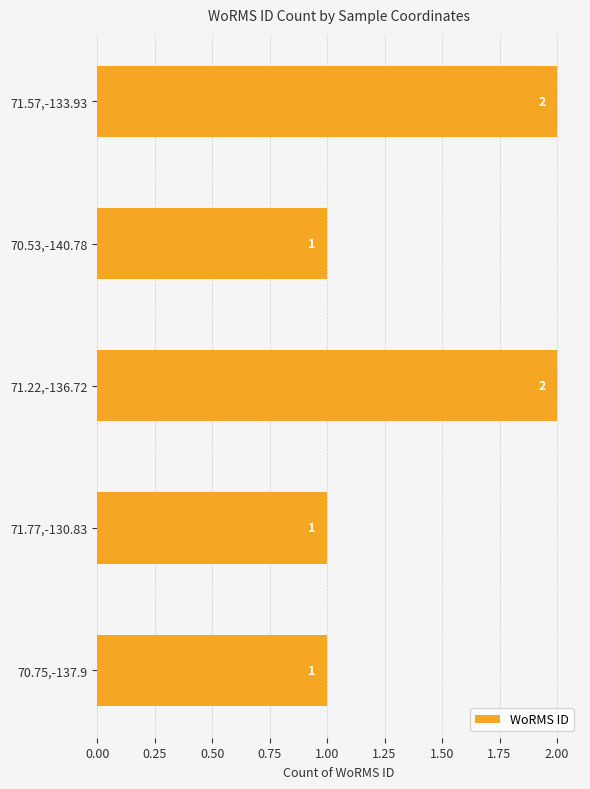

What is the difference between the second highest and second lowest values?

1